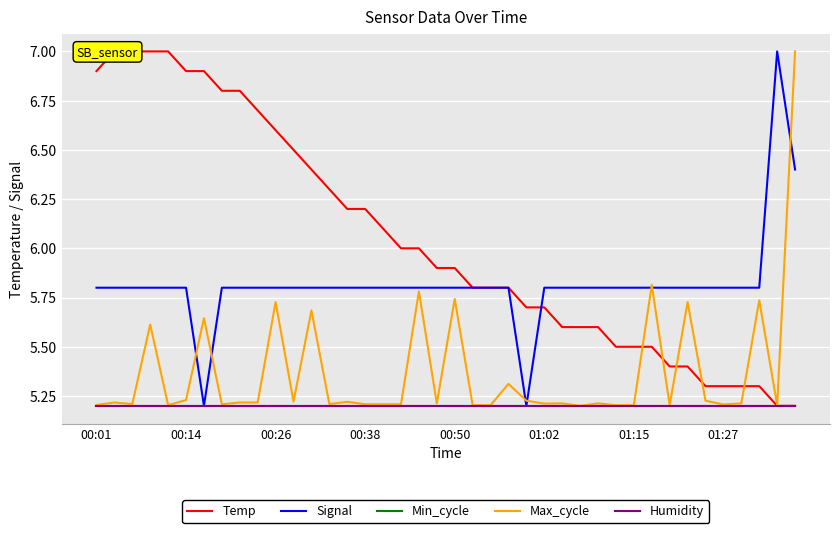

True or false: Humidity and Max_cycle cross at least once.

False